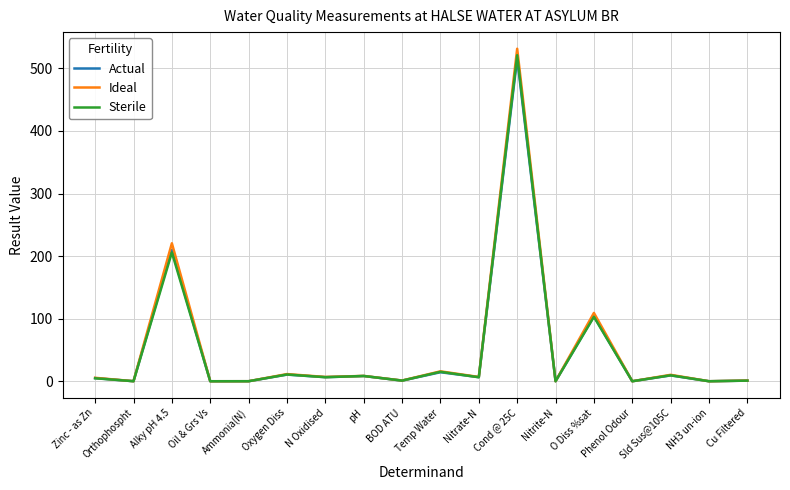

At which category does Ideal reach its first local valley?

Orthophospht